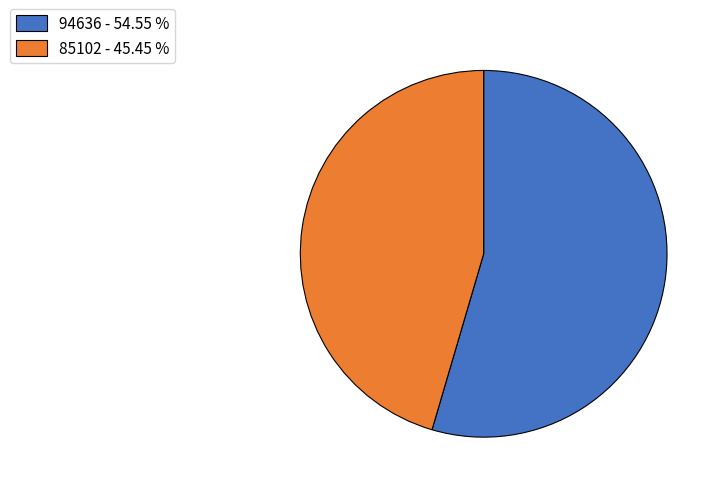

Is 85102 - 45.45 % the majority of the pie?

No